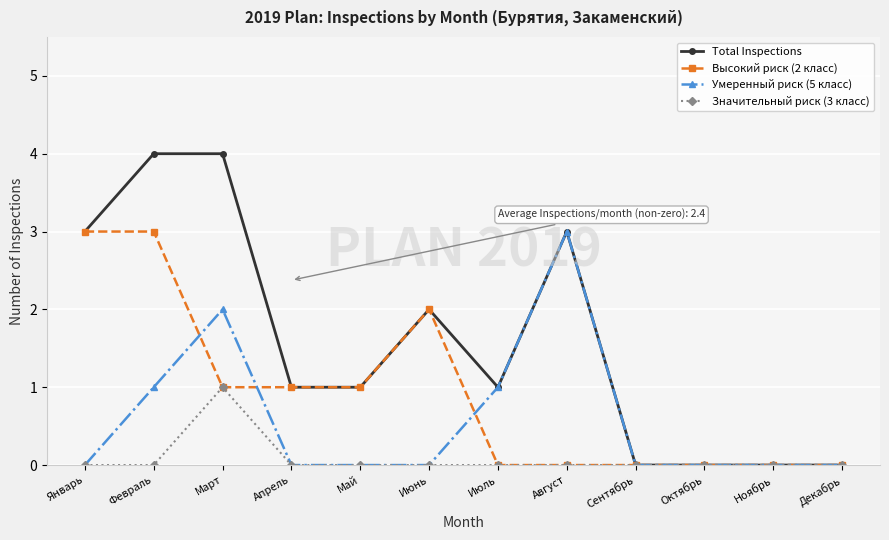

What is the average value of the Total Inspections series?

2